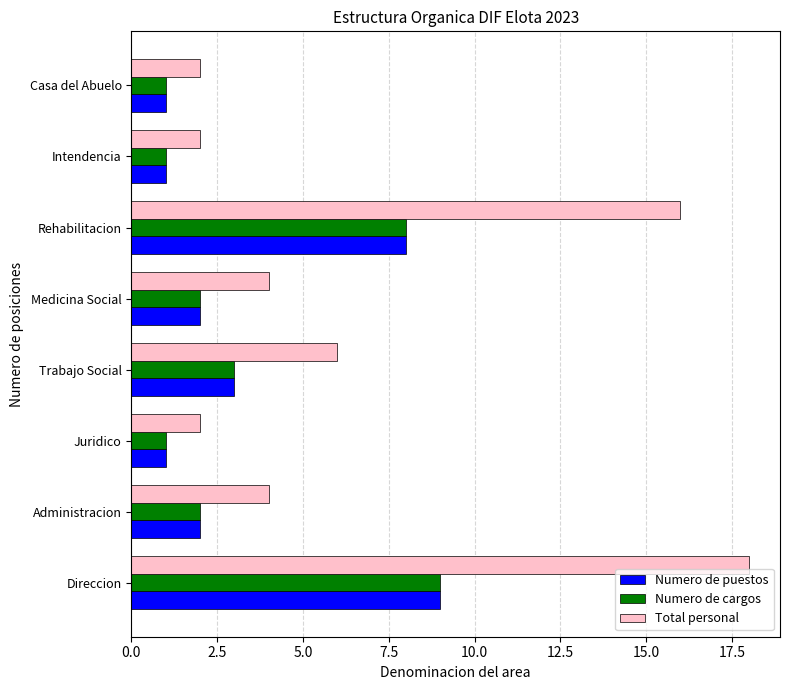

What is the difference between the maximum and second lowest values in the Numero de cargos series?

8